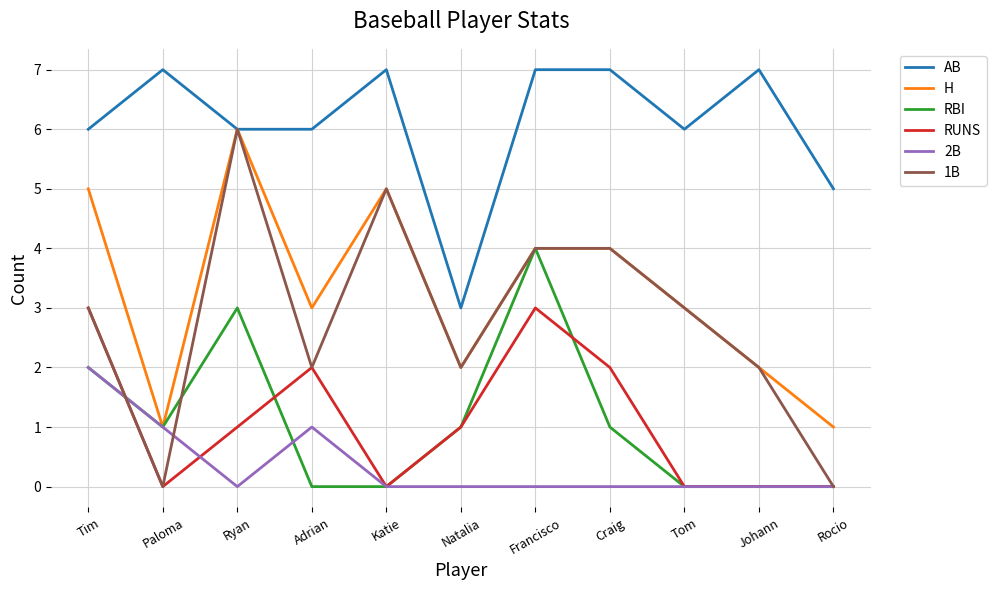

What position from the left is Katie?

5